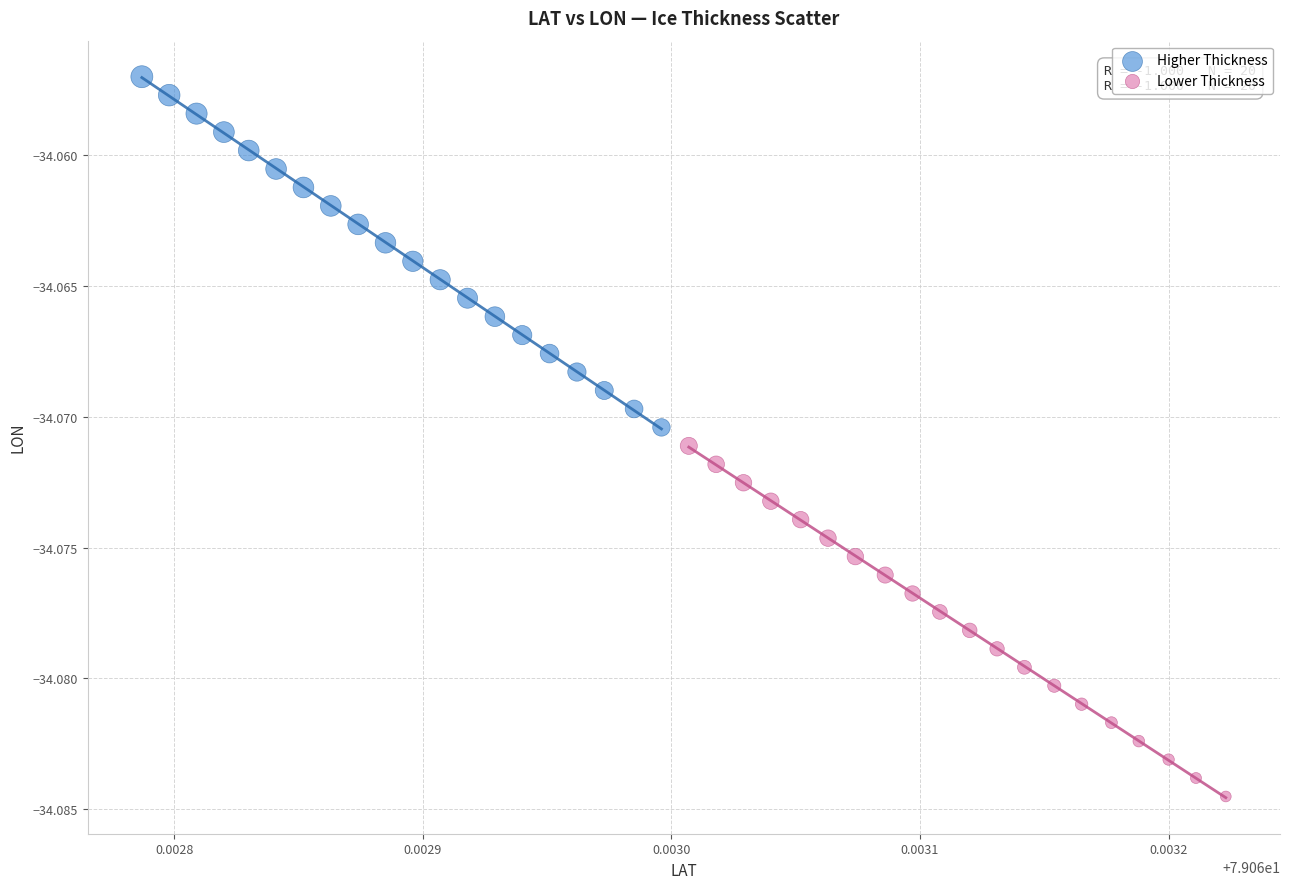

Which series has the largest Y range (max minus min)?

Higher Thickness